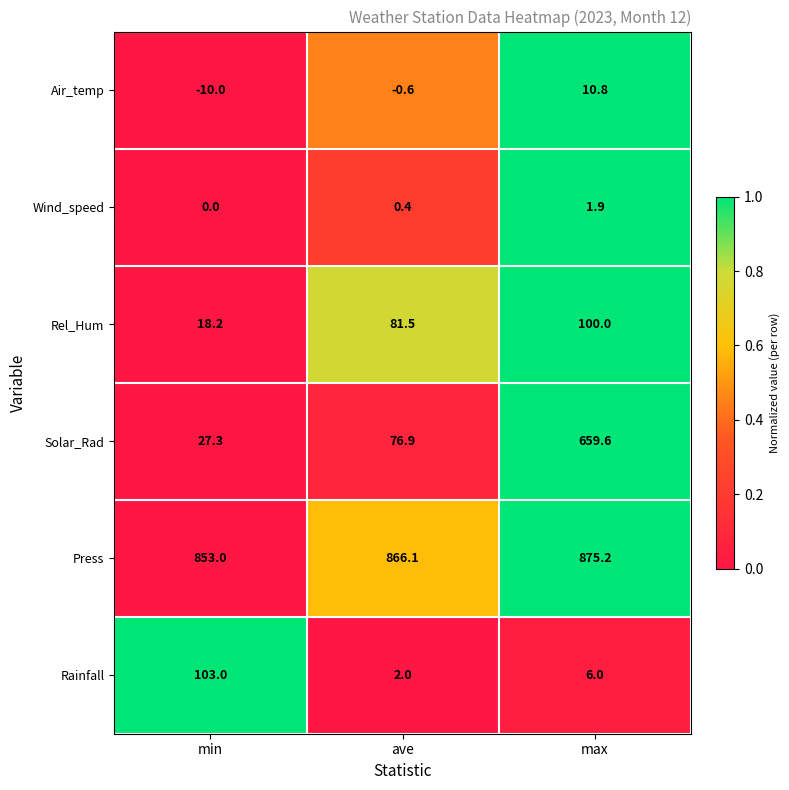

What is the difference between the maximum and minimum values in the Wind_speed series?

1.9